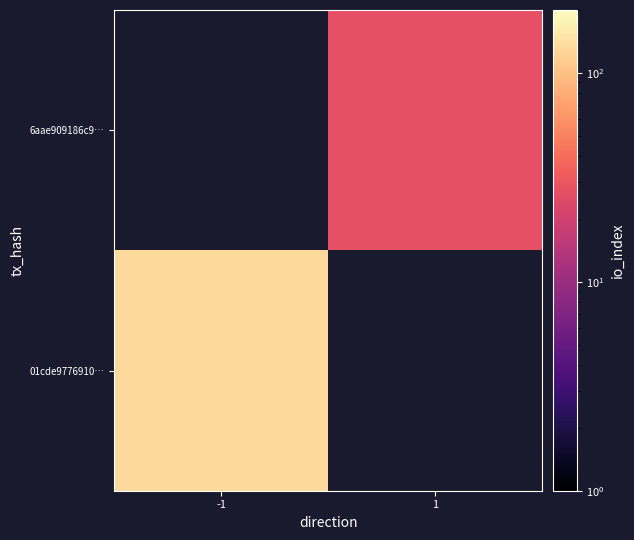

At how many categories does at least one series exceed 31?

1